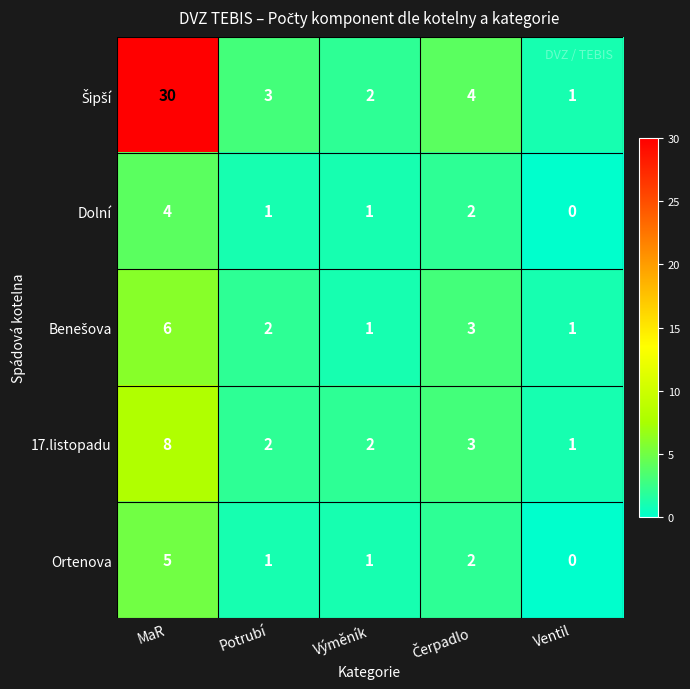

What is the difference between the highest and lowest values at Potrubí?

2